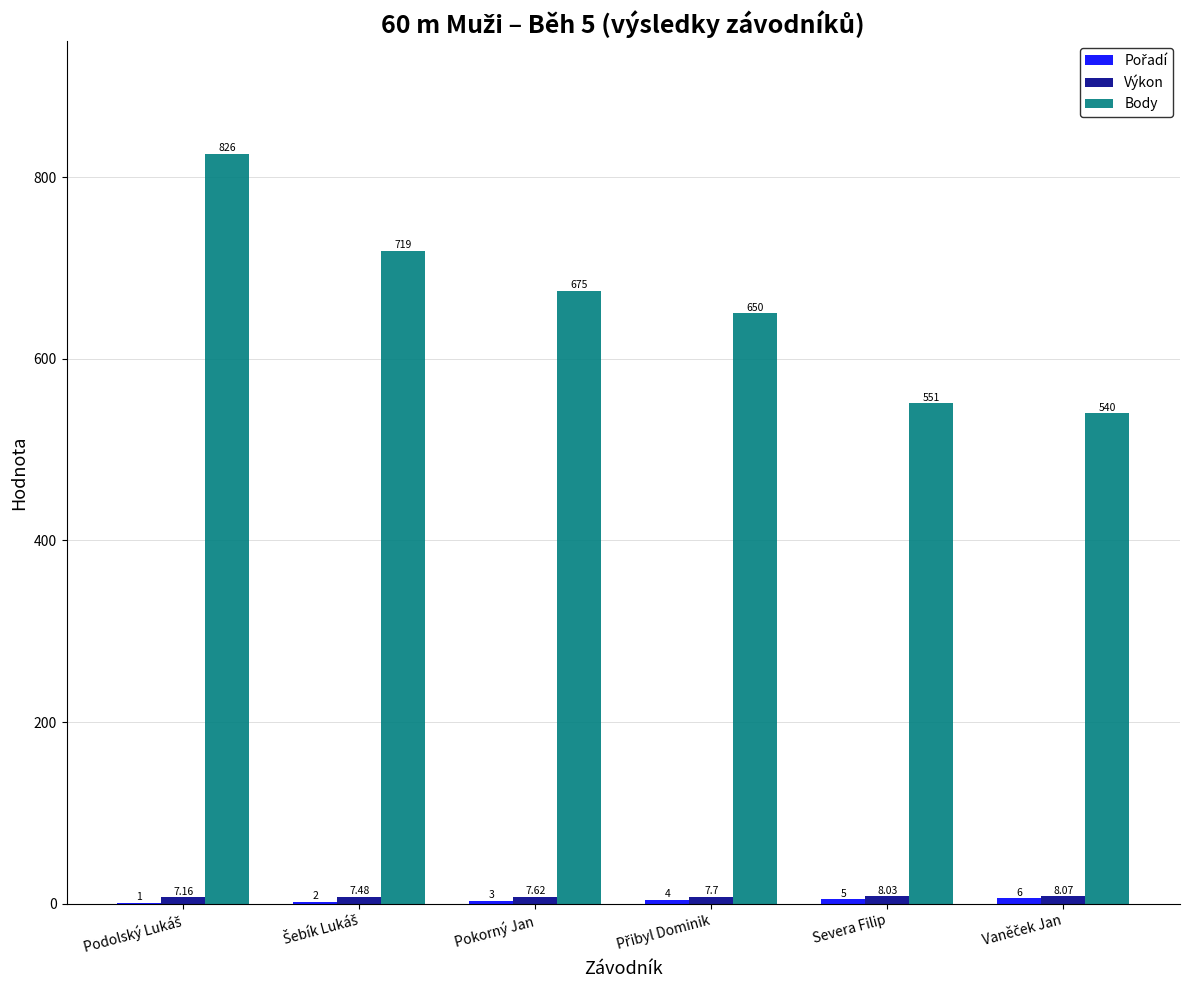

What is the maximum value shown in the chart?

826.0